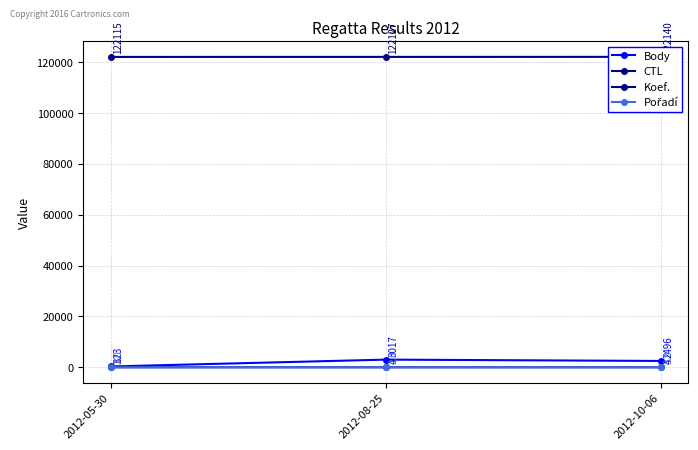

At how many categories does at least one series exceed 99557?

3